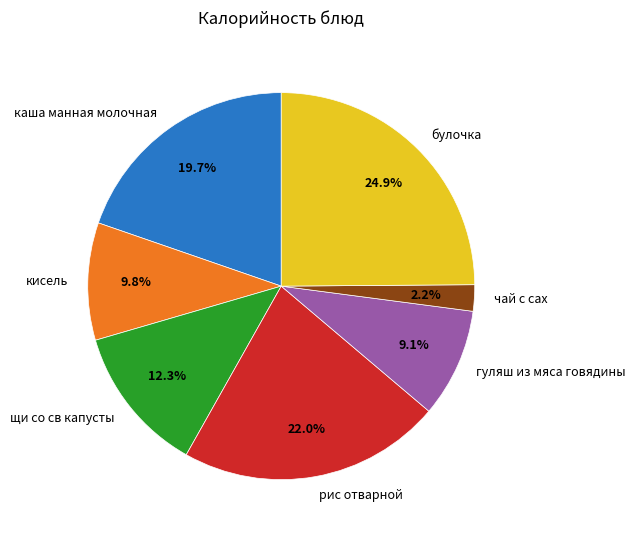

To the nearest percent, what percentage of the pie is кисель?

10%